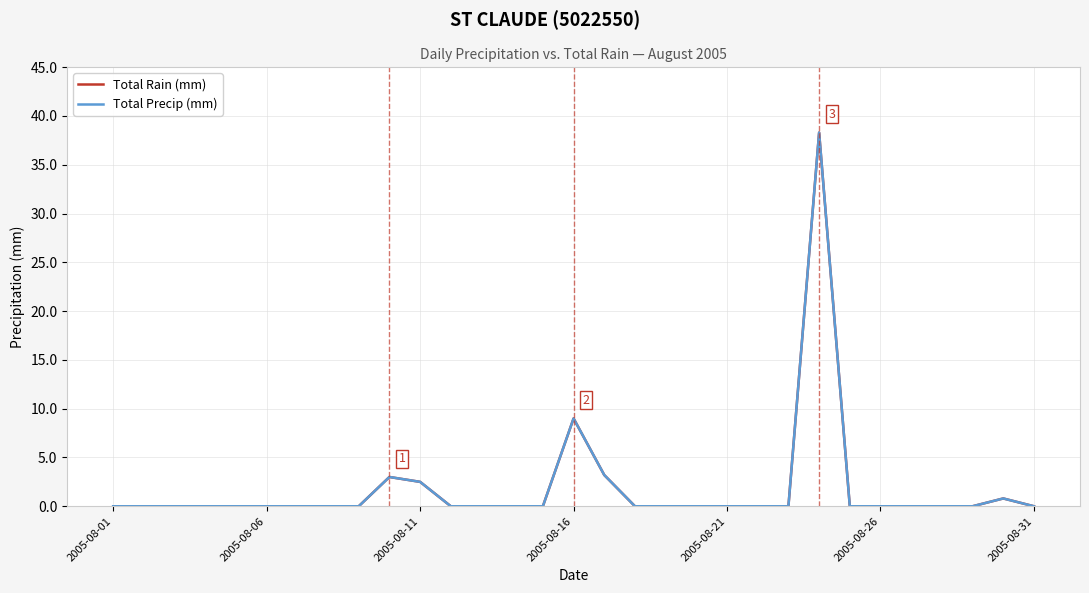

Is this an area chart (filled region under the line)?

No